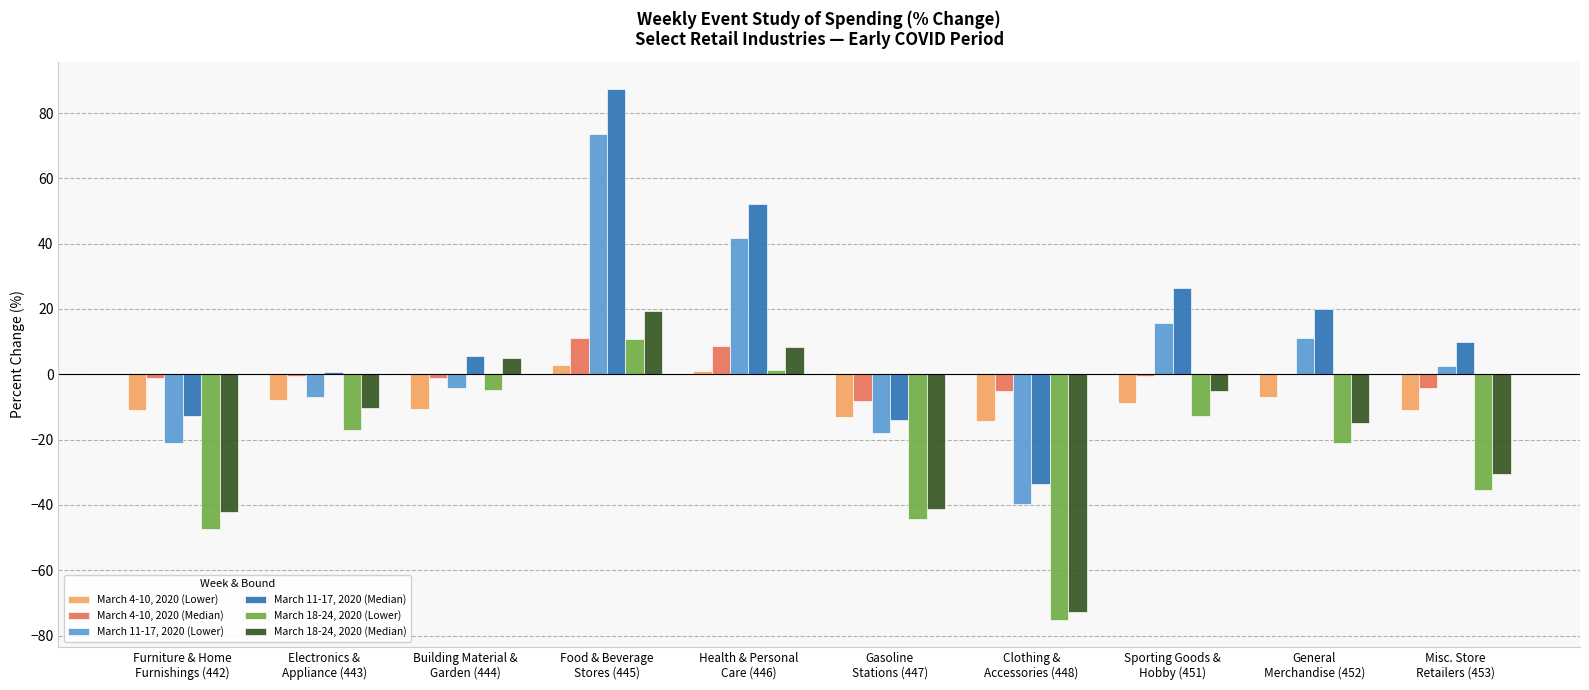

What is the approximate value of March 18-24, 2020 (Median) at Health & Personal
Care (446)?

8.3